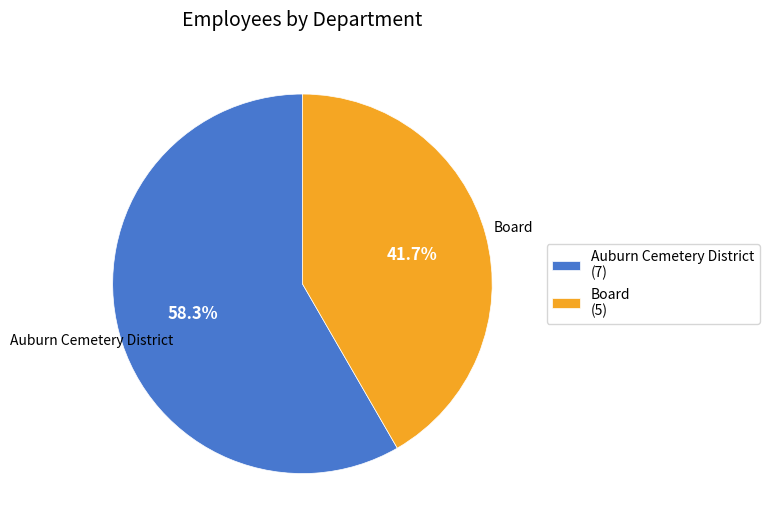

What is the smallest slice in the pie chart?

Board